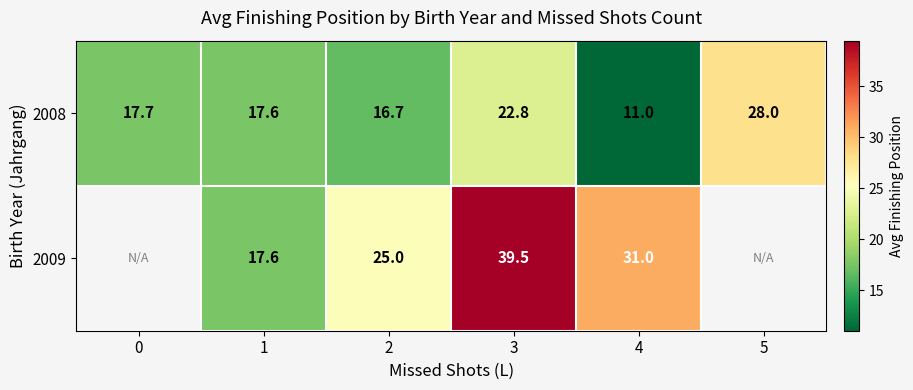

What is the maximum value shown in the chart?

39.5